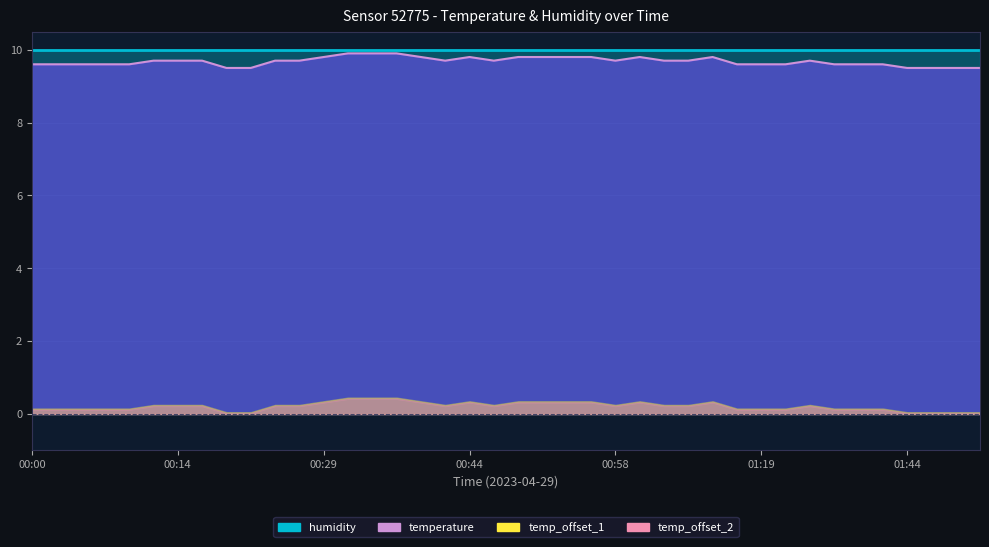

The value at 01:49 is 9.5. True or false?

True